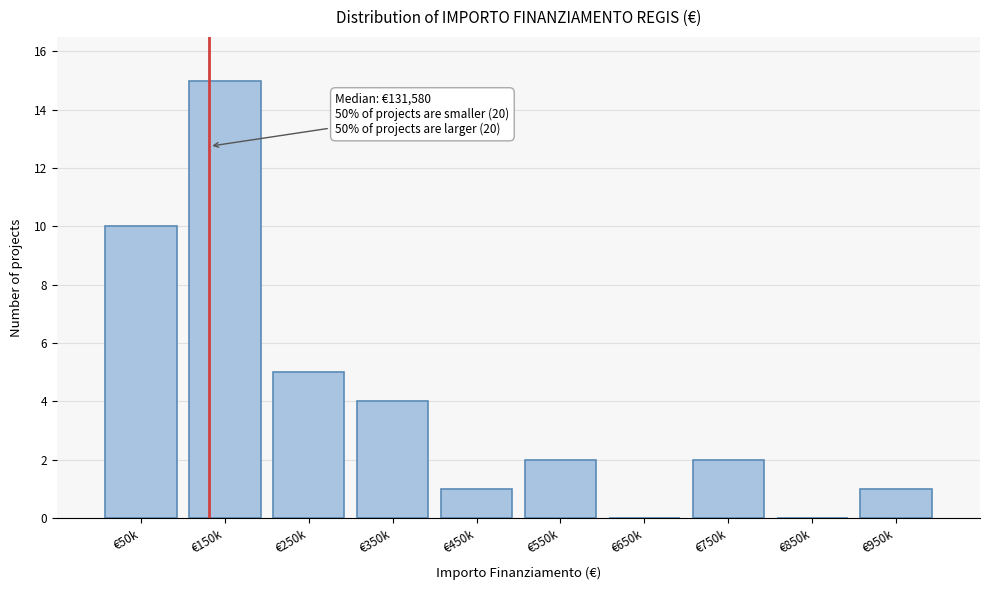

Reading left to right, list all the values displayed in this chart.

€50k=10	€150k=15	€250k=5	€350k=4	€450k=1	€550k=2	€650k=0	€750k=2	€850k=0	€950k=1